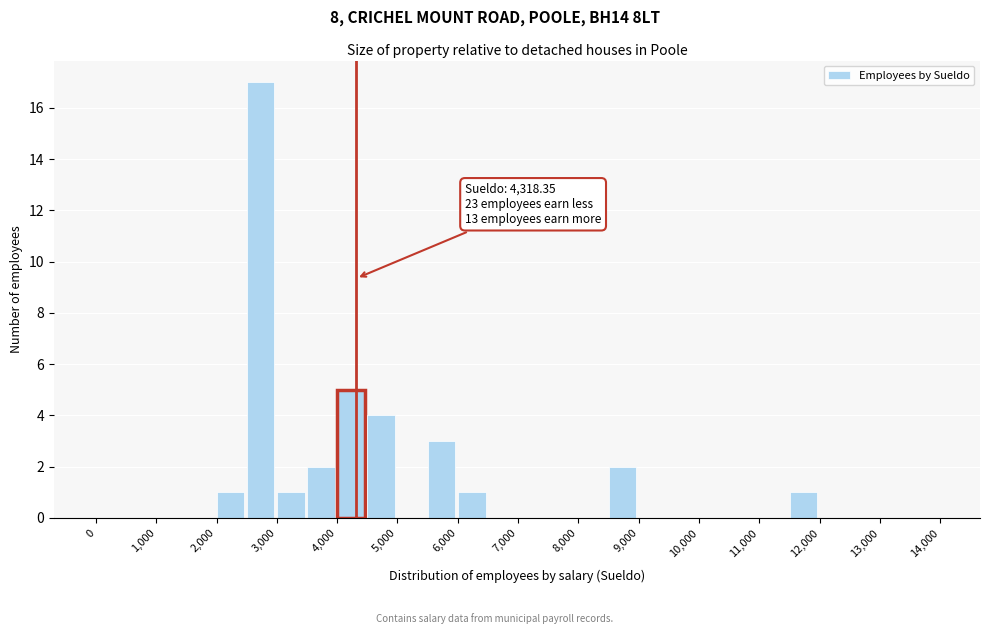

Which range on the x-axis has the tallest bar?

2500 to 3000